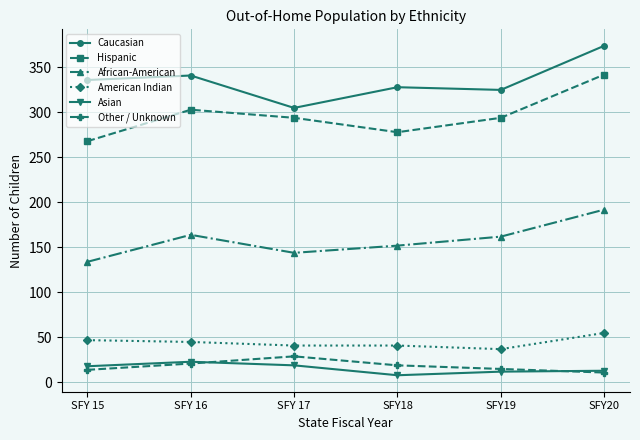

How many values in the Hispanic series are below 294?

2